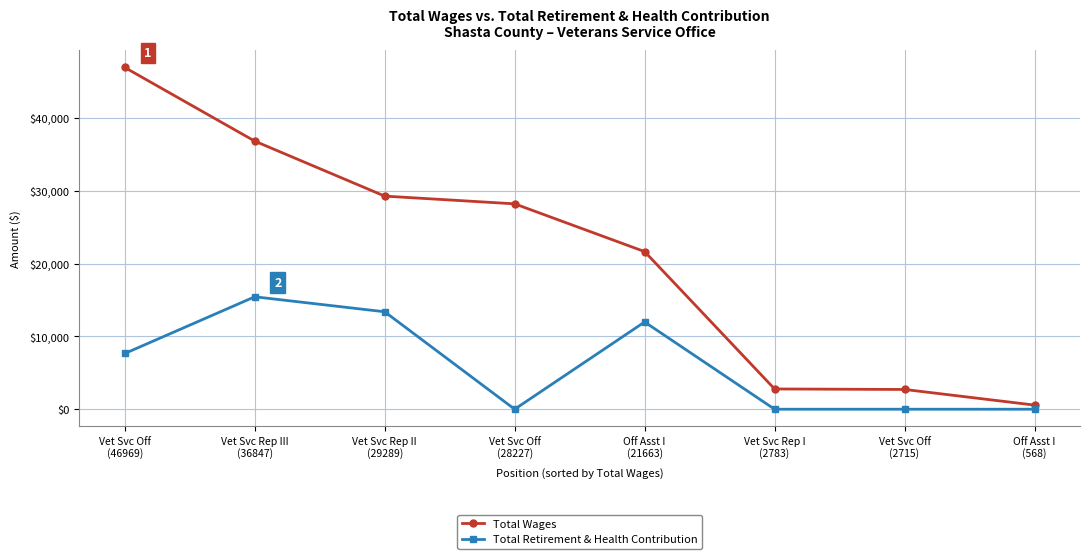

The Total Wages series shows 32762 at Off Asst I
(21663). True or false?

False